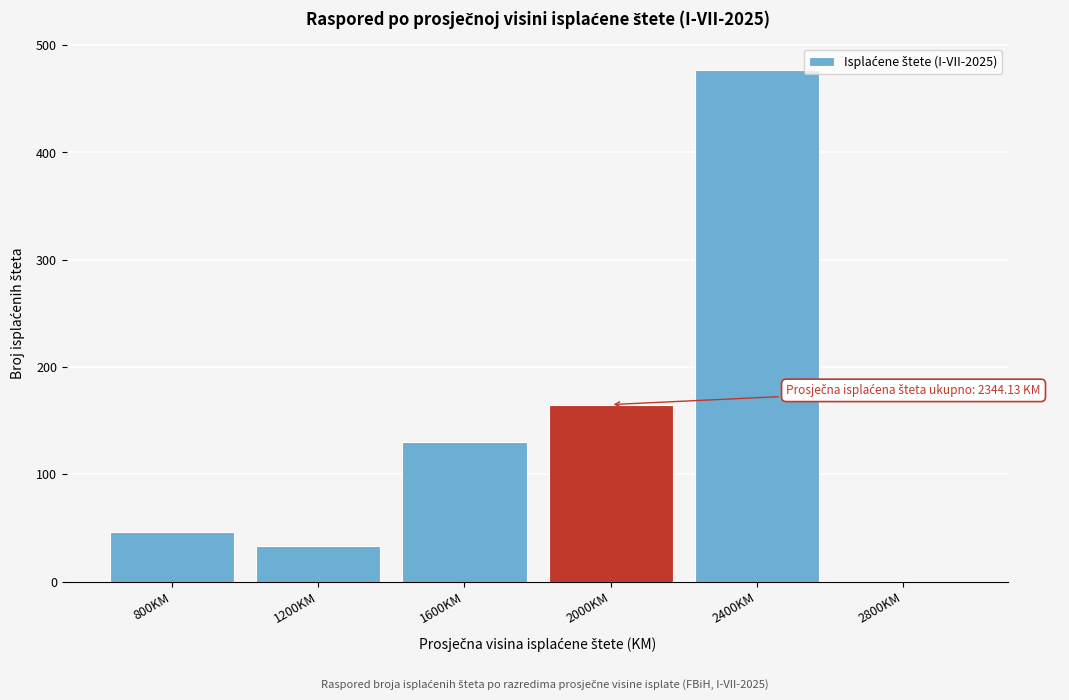

Reading left to right, what are all the values shown in this chart?

800KM=46	1200KM=33	1600KM=130	2000KM=165	2400KM=477	2800KM=0